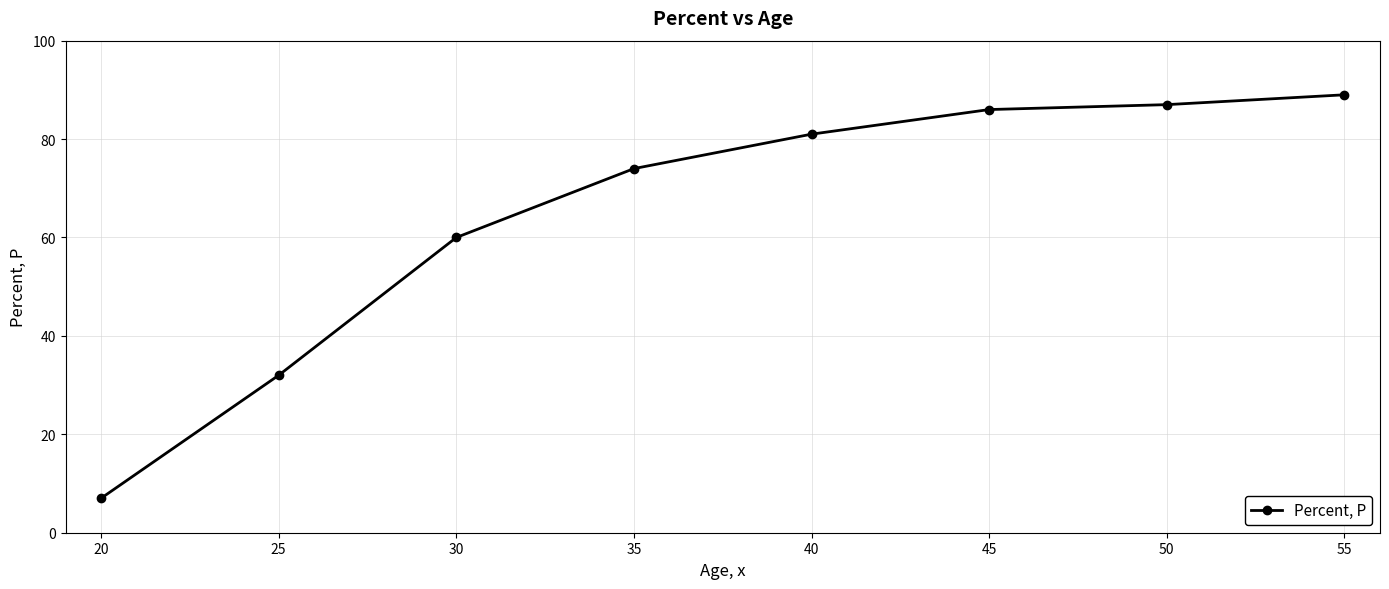

Which label corresponds to the largest value in the chart?

55